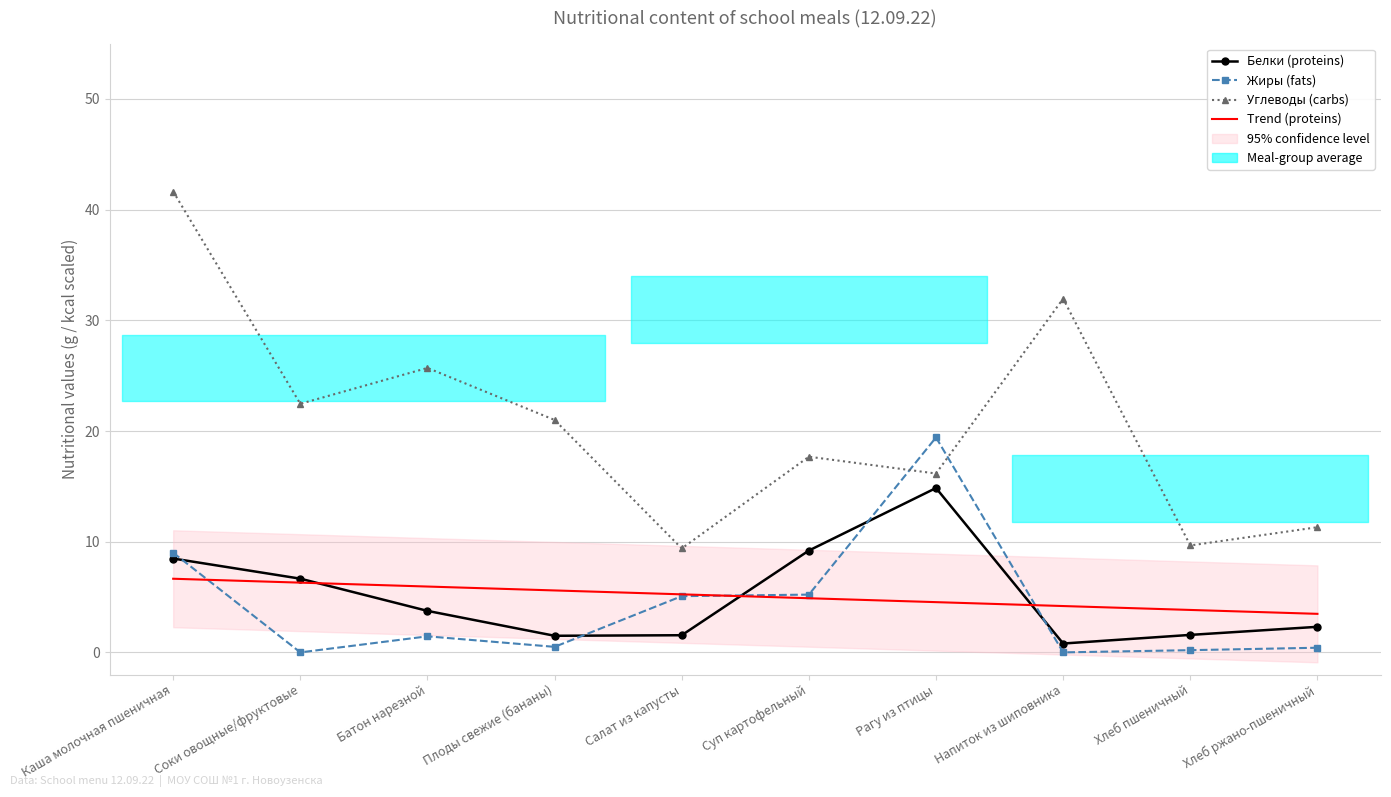

Which series has the largest range (max minus min)?

Углеводы